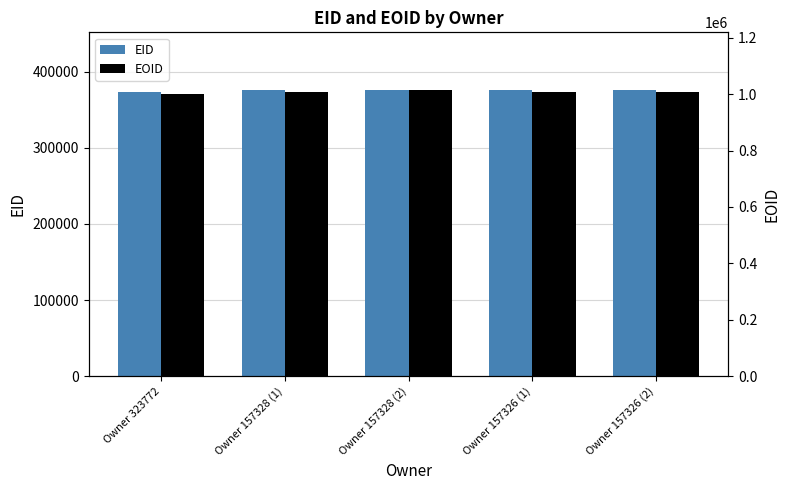

At how many categories does at least one series exceed 402171?

5